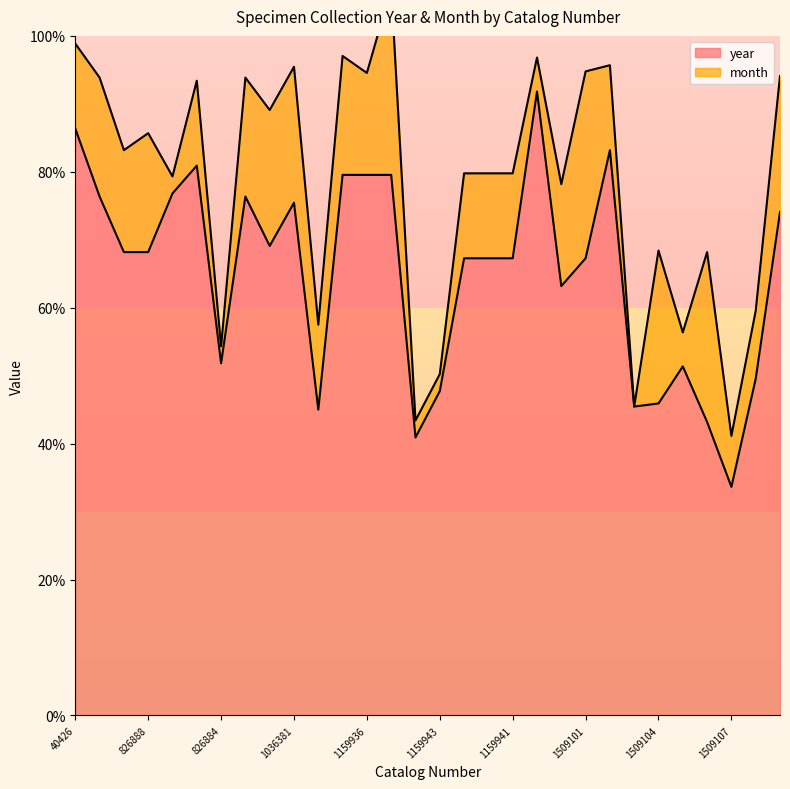

What is the sum of all values?

1952.3